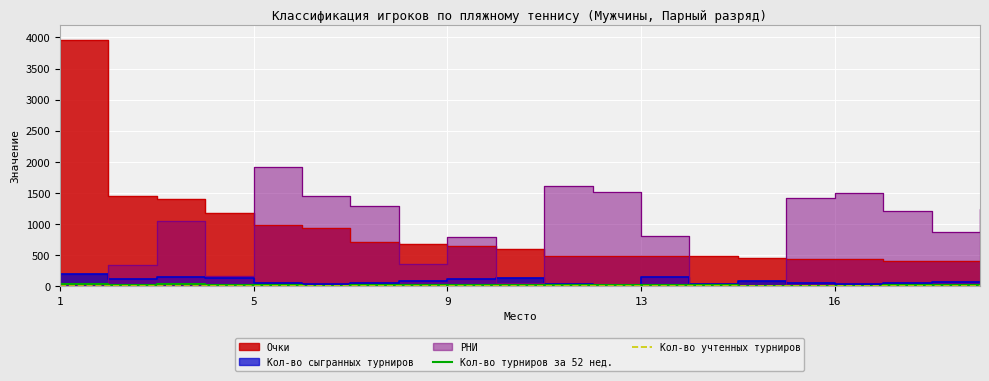

What is the sum of the Кол-во учтенных турниров values at 5 and 16?

18